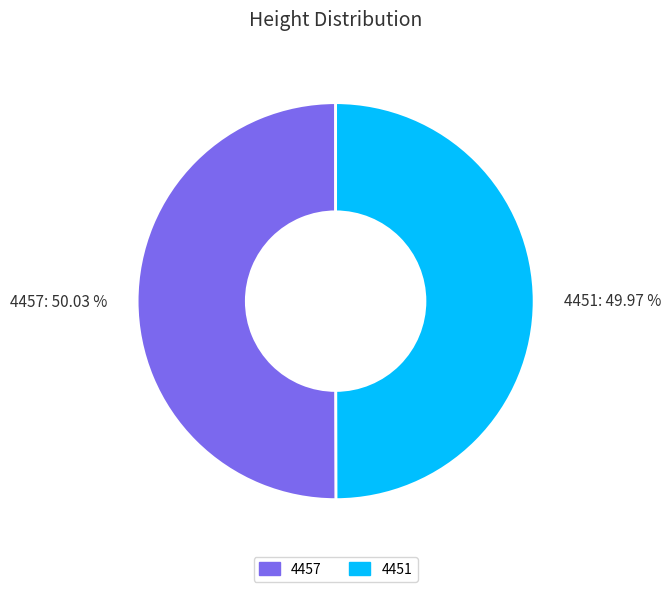

To the nearest percent, what is the combined percentage of 4451 and 4457?

100%